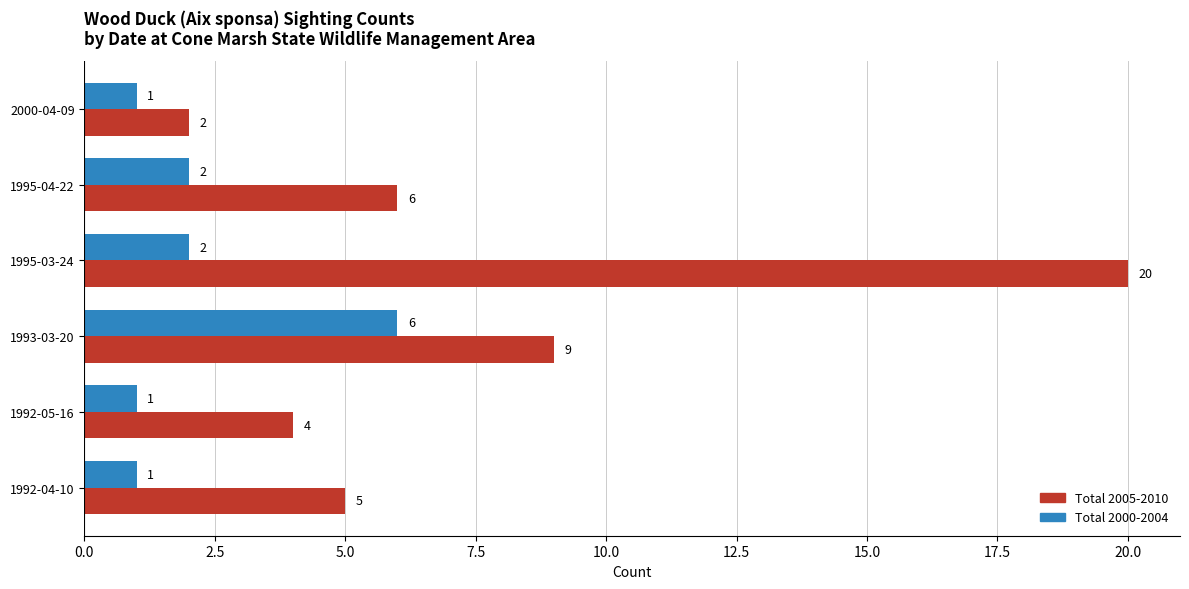

What is the spread (max minus min) of values at 1995-04-22?

4